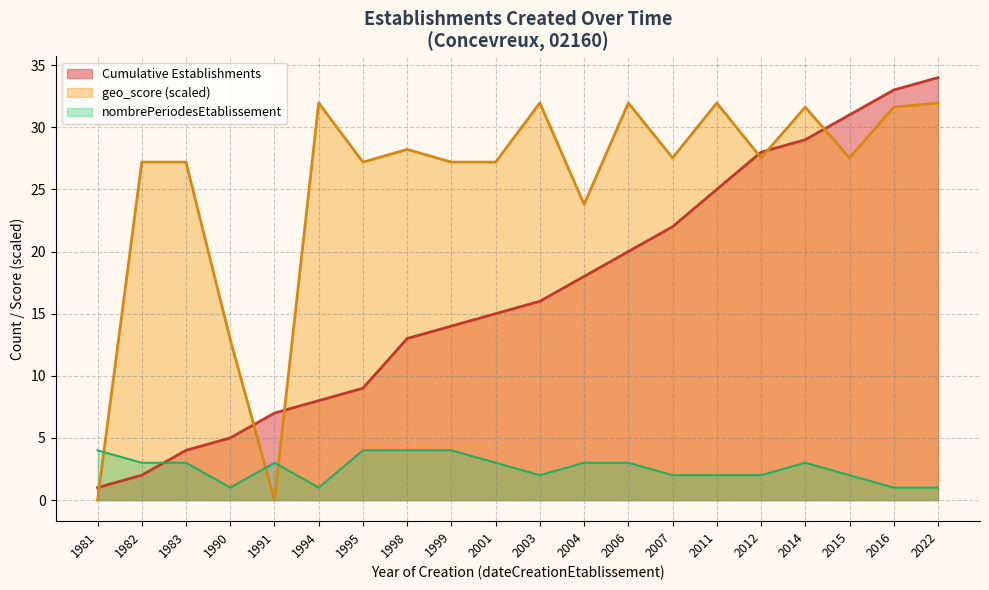

True or false: the data shows 11 at 1991.

False